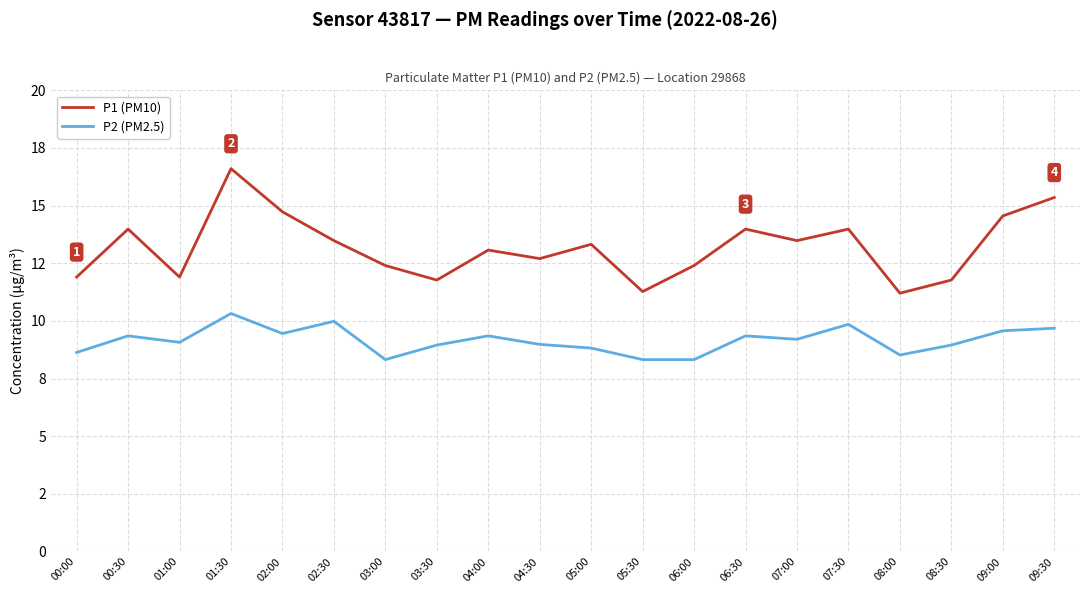

Where does the P1 (PM10) series first go above 13?

00:30